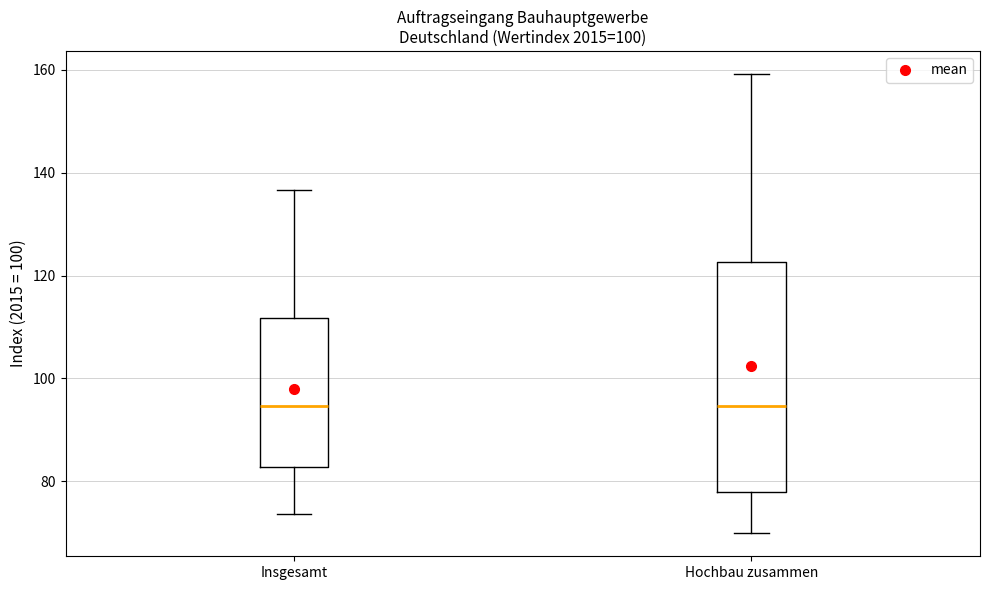

Reading left to right, transcribe this box plot: for each box, give where its median line is, the range the box spans, and where its two whiskers end, as read against the y-axis. The values are not printed on the chart, so give them approximately, as read against the axis.

Insgesamt: median 94, box 82 to 112, whiskers 74 to 136
Hochbau zusammen: median 94, box 78 to 122, whiskers 70 to 160